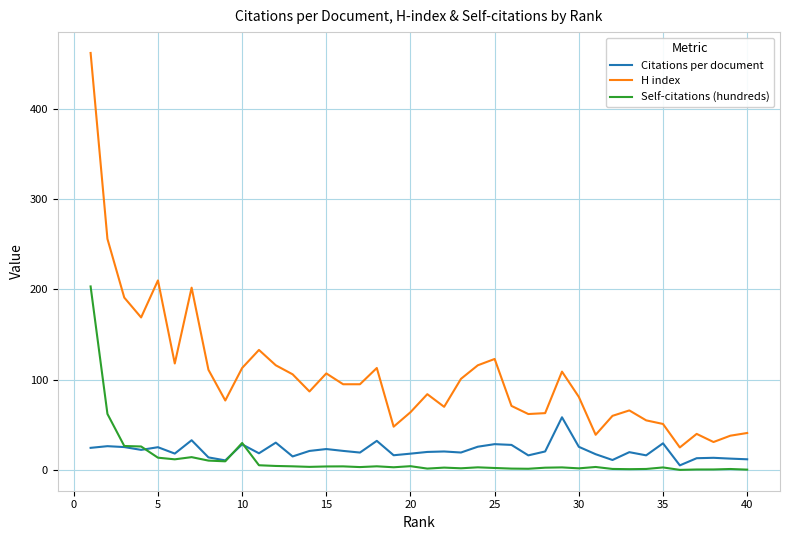

Which series has the largest range (max minus min)?

H index